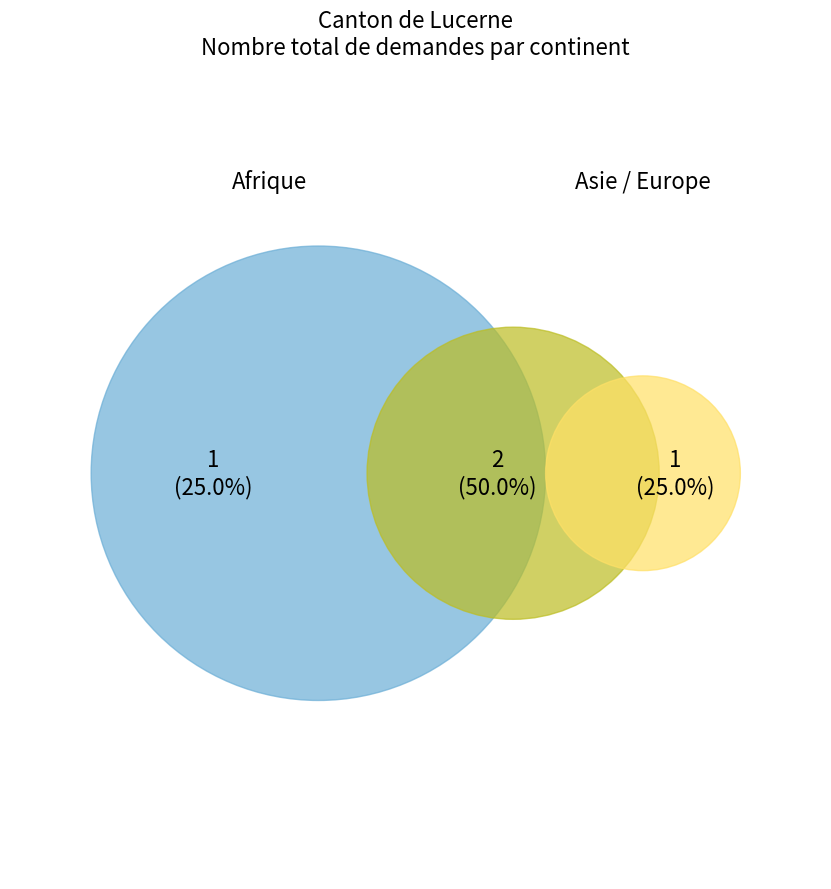

To the nearest percent, what is the difference between the Asie and Afrique slice percentages?

25%